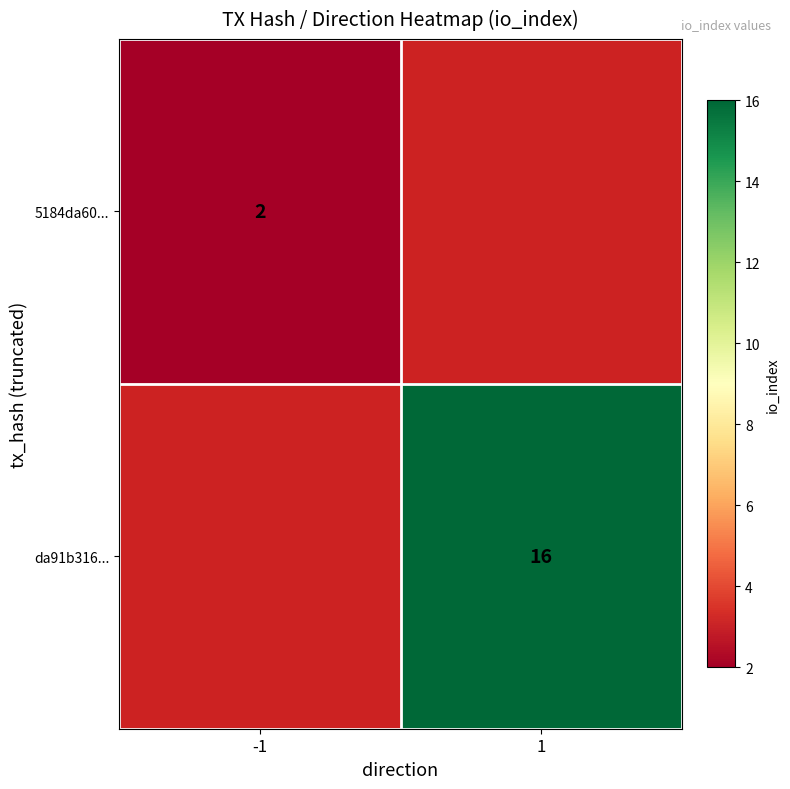

How many distinct data groups are displayed?

2